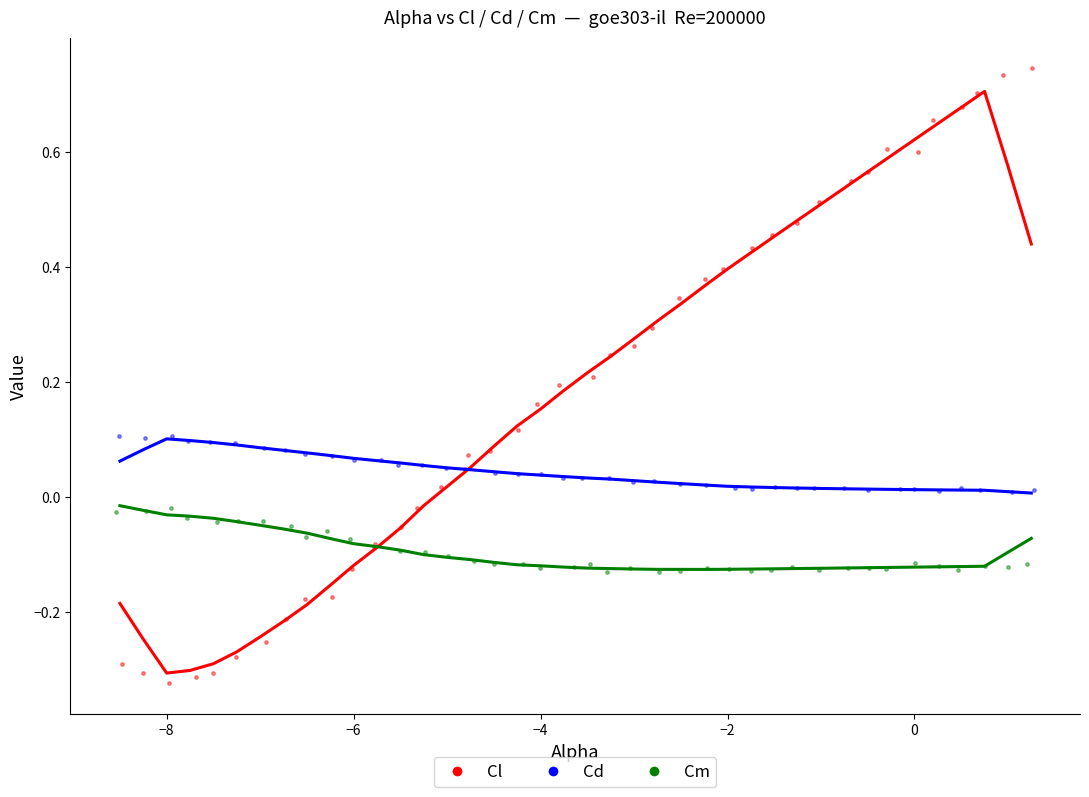

Which series reaches the maximum Y coordinate?

Cl